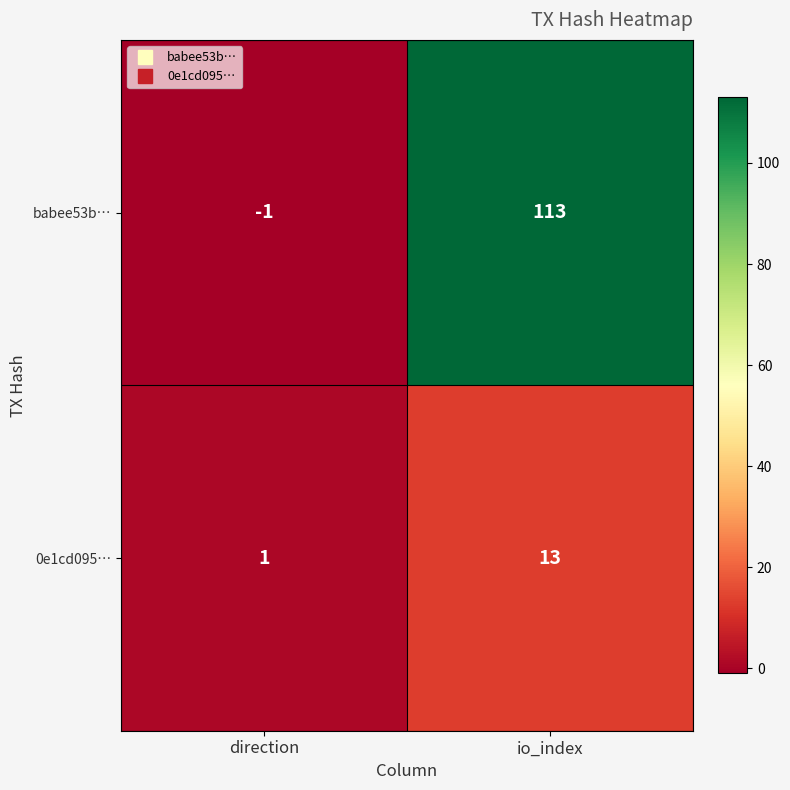

Rank the series at direction from highest to lowest value.

0e1cd095…, babee53b…